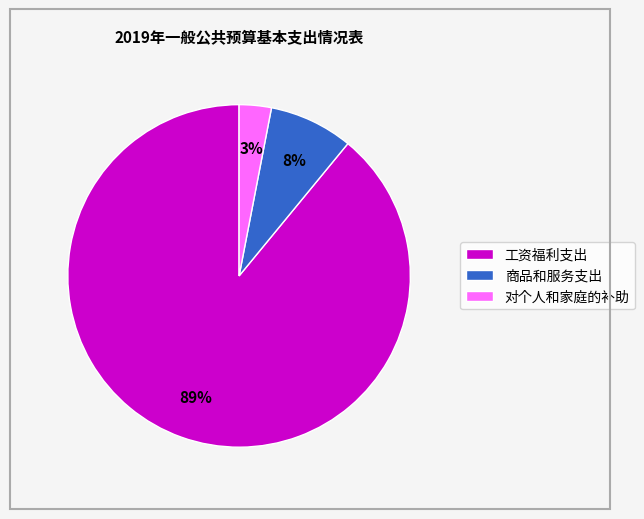

Which category has the biggest portion of the pie?

工资福利支出